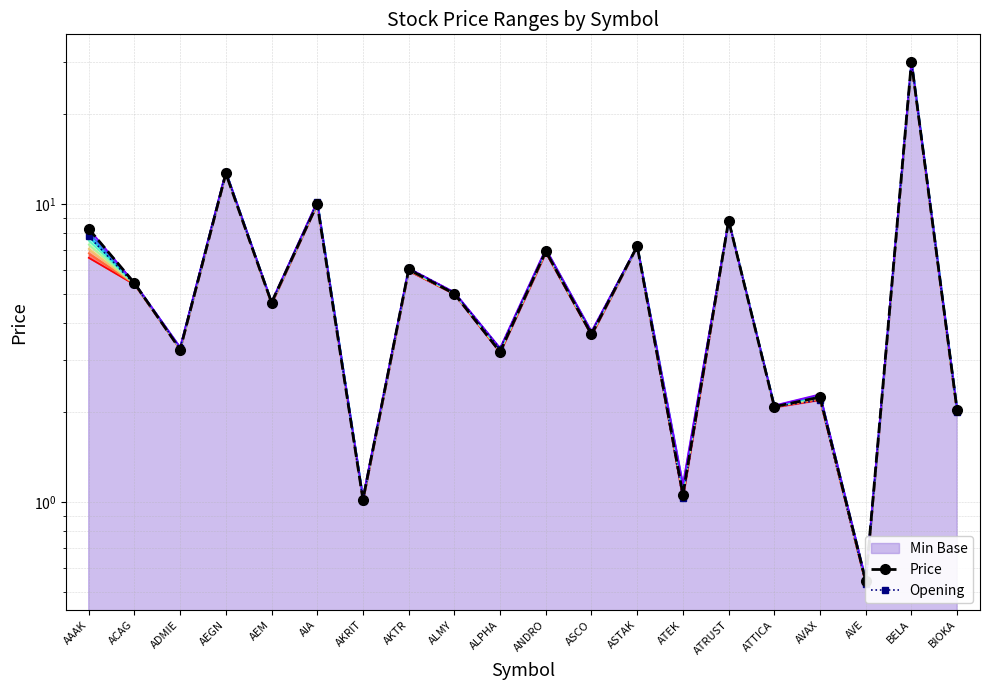

What is the total value across all series at BELA?

60.0